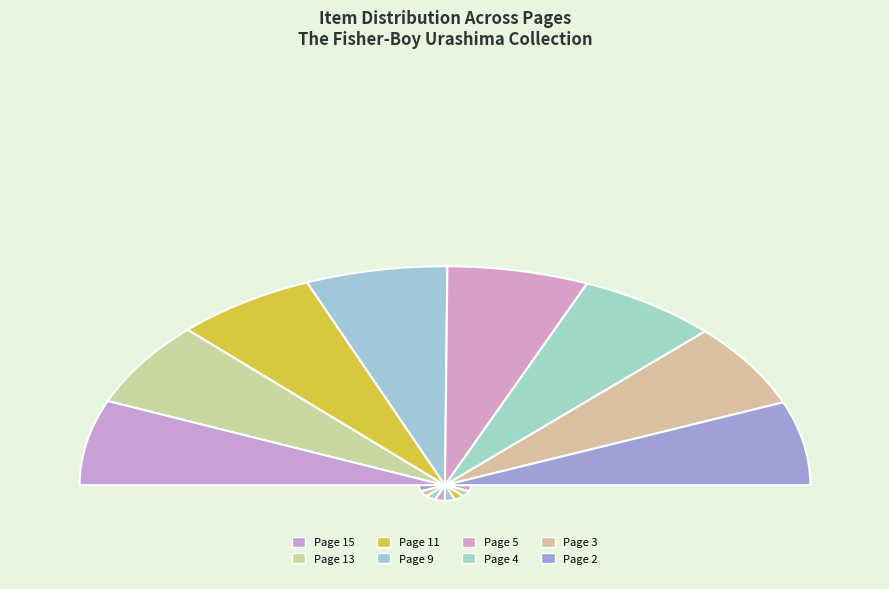

What portion of the pie excludes Page 15?

87.4%